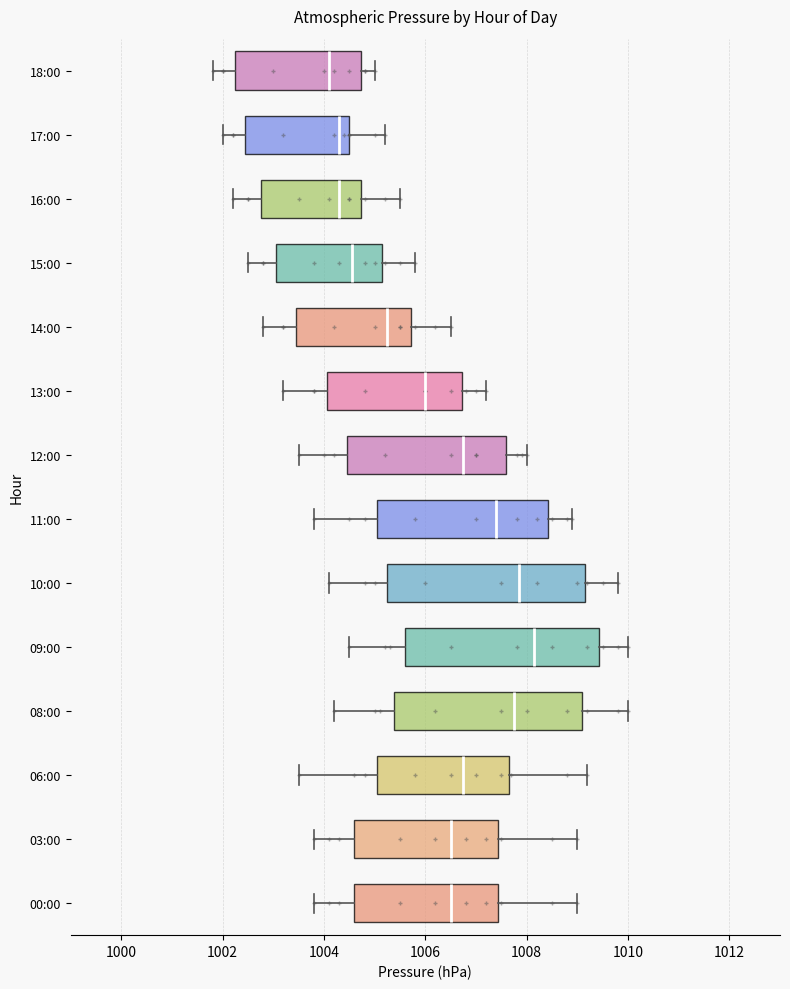

Which box has the furthest to the right median line?

09:00